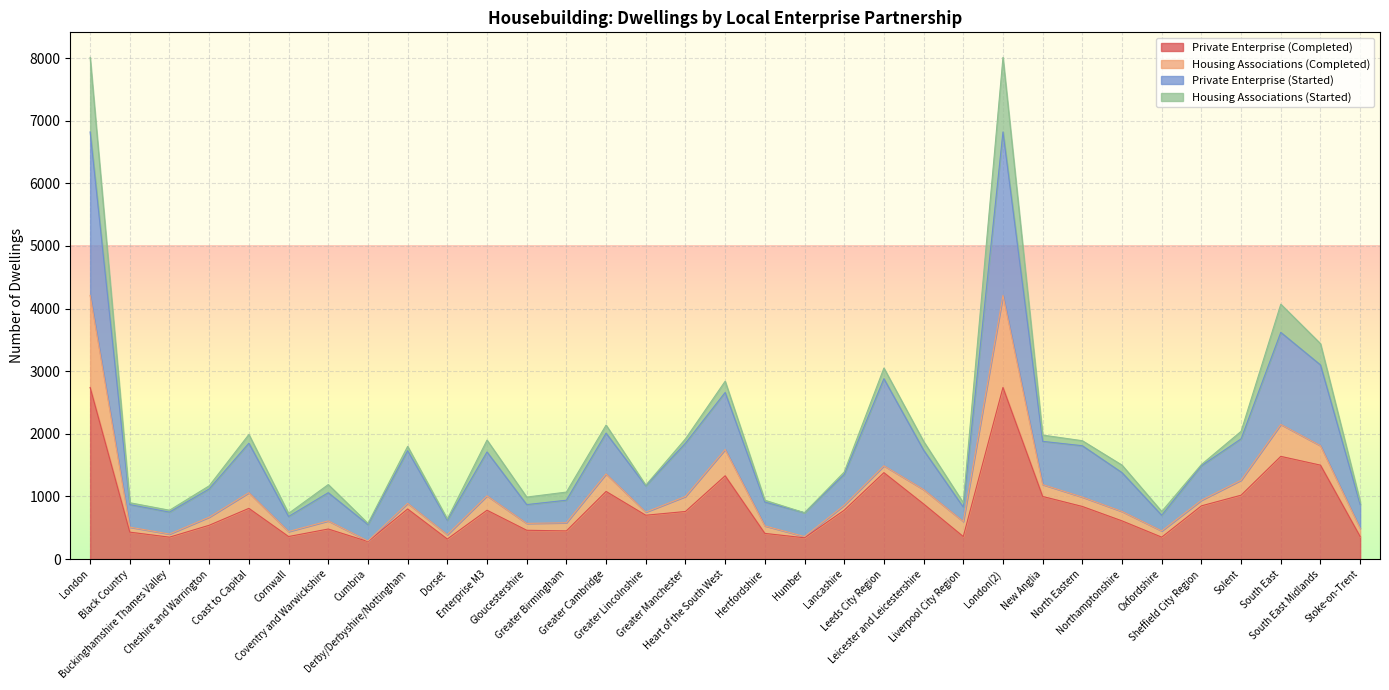

True or false: Private Enterprise (Completed) and Private Enterprise (Started) cross at least once.

False